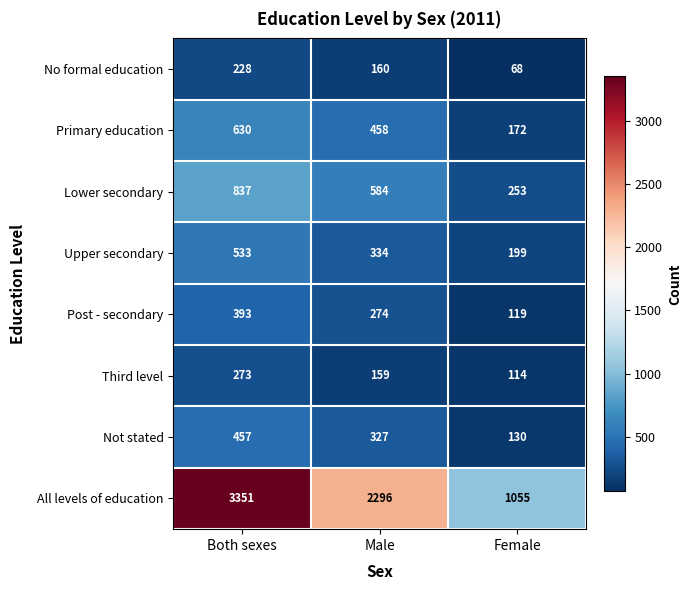

The Upper secondary series shows 123 at Female. True or false?

False